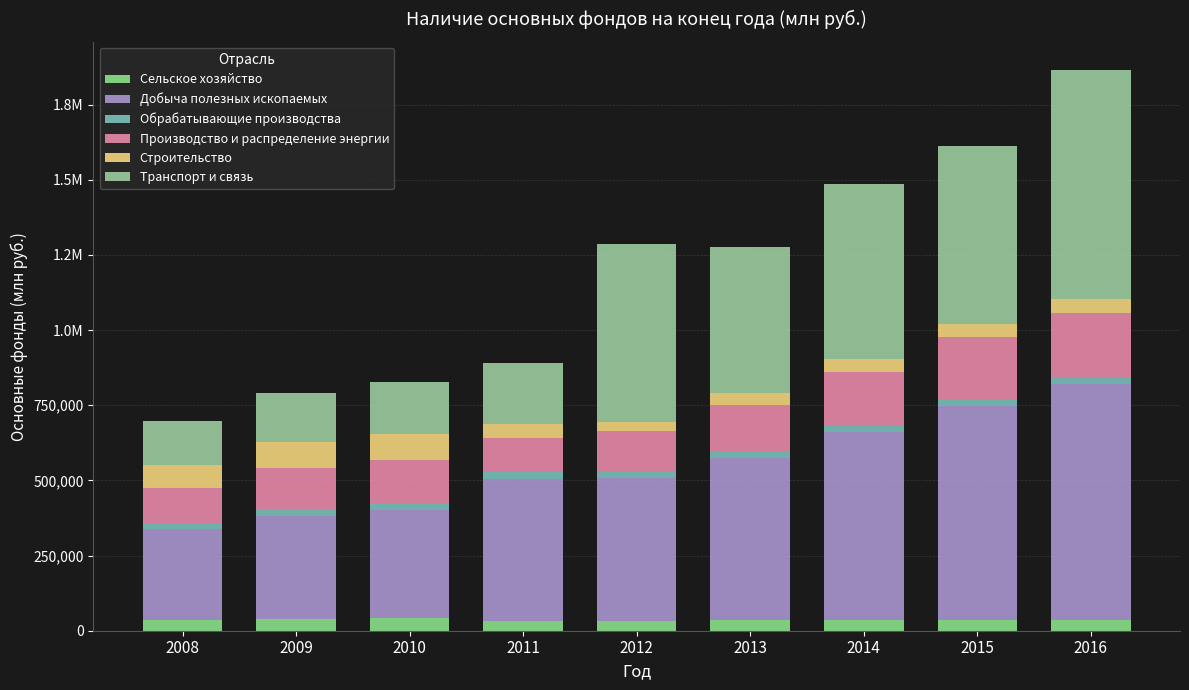

The Обрабатывающие производства series shows 13184 at 2016. True or false?

False